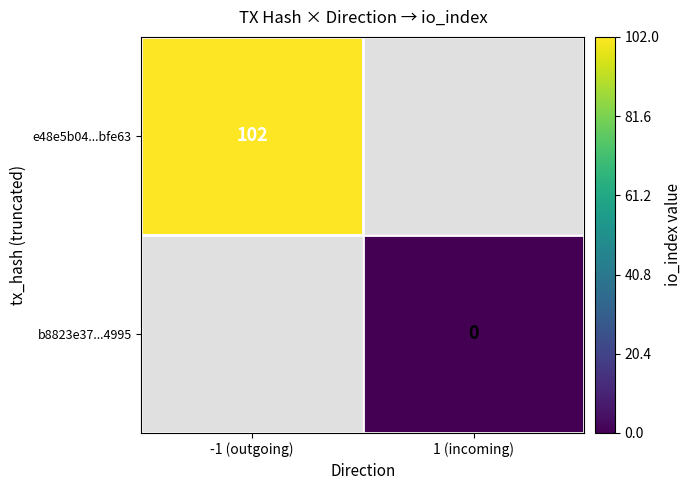

The value of e48e5b04...bfe63 at -1 (outgoing) is 47. True or false?

False